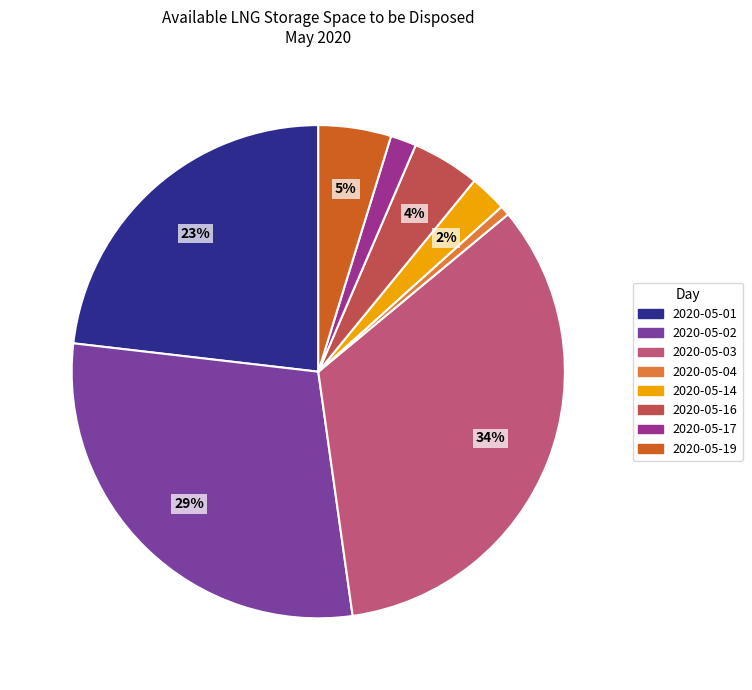

True or false: 2020-05-19 accounts for 1% of the total.

False